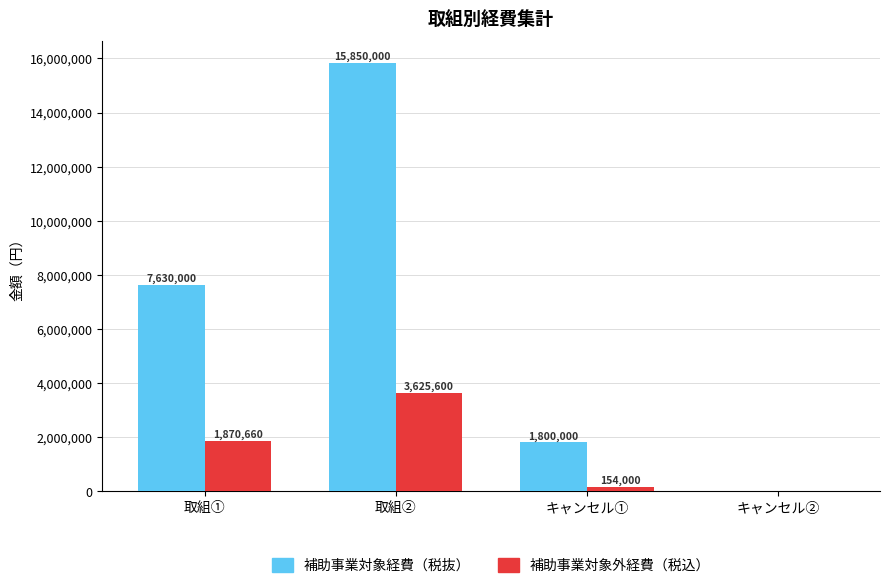

Which series has the widest spread of values?

補助事業対象経費（税抜）